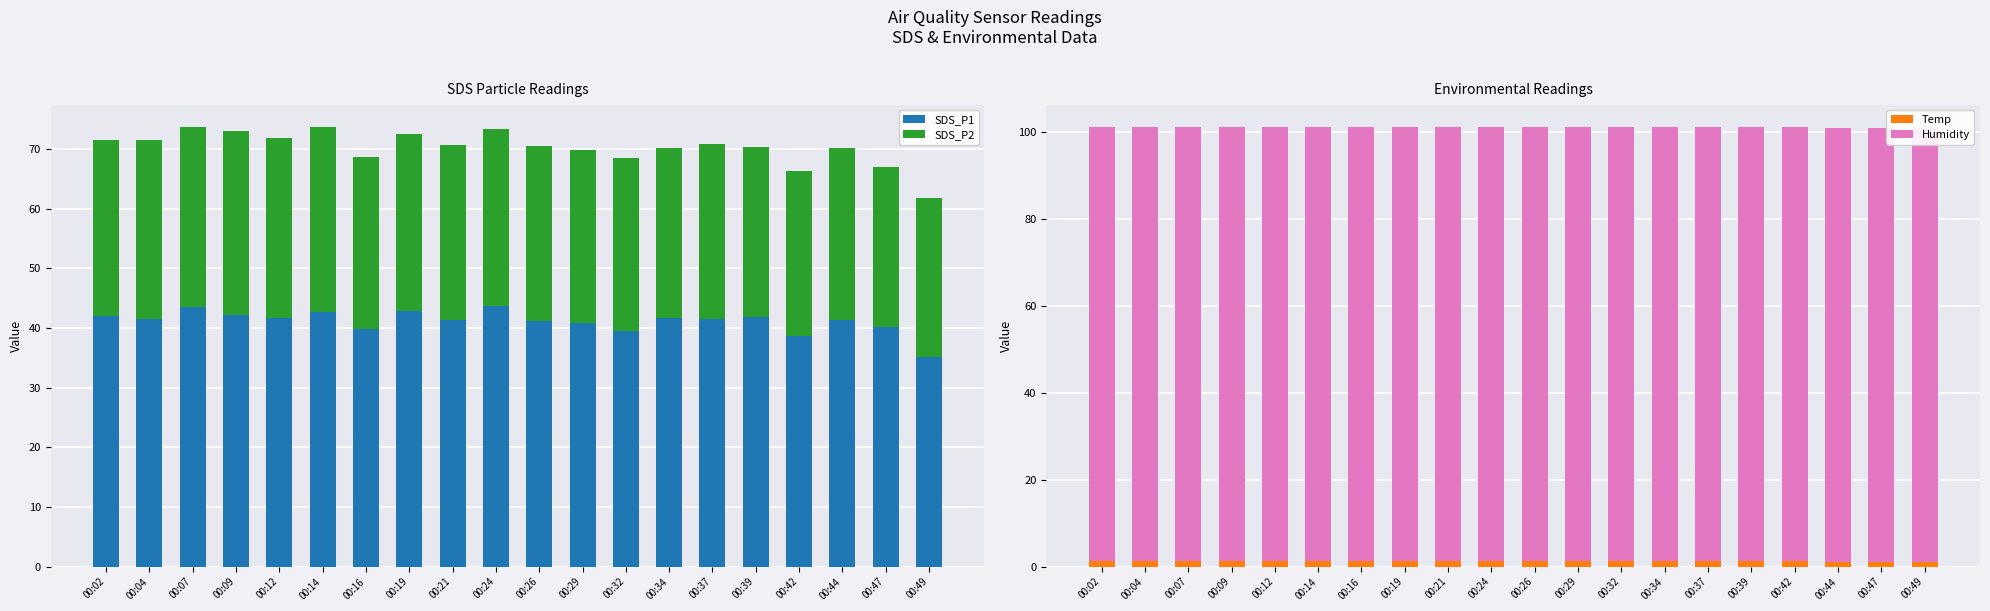

What are all the series names shown in the legend?

SDS_P1, SDS_P2, Temp, Humidity